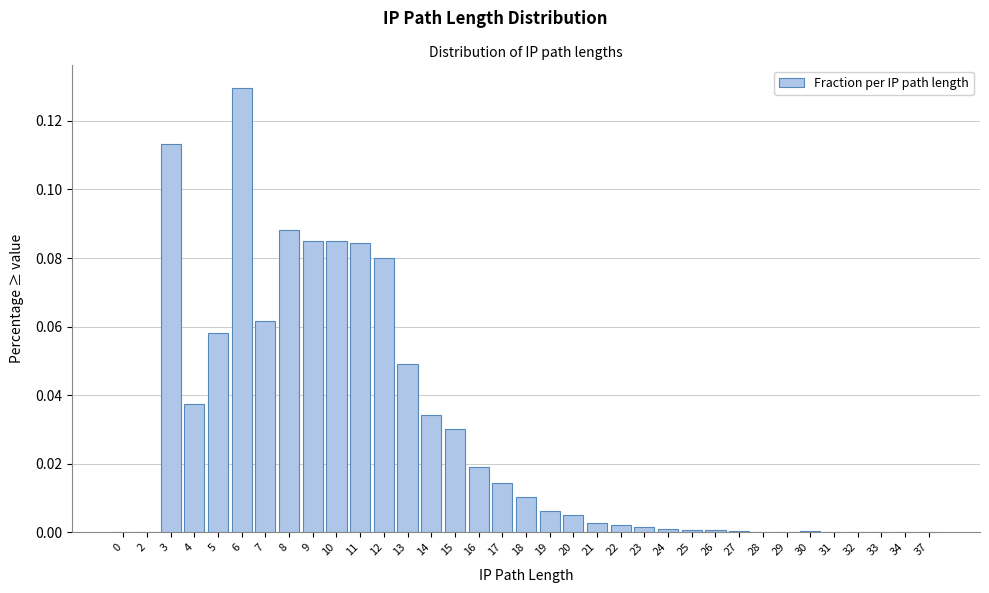

Is it true that the value at 4 is 0.1?

False